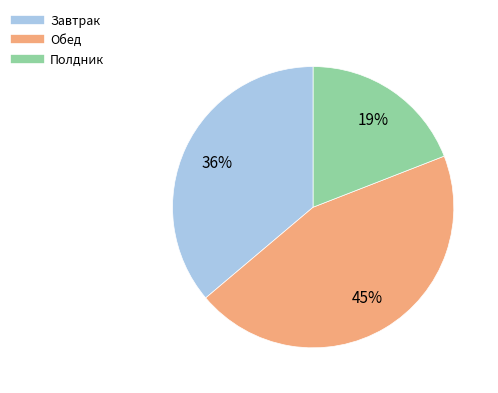

To the nearest percent, what is the difference between the Полдник and Завтрак slice percentages?

17%